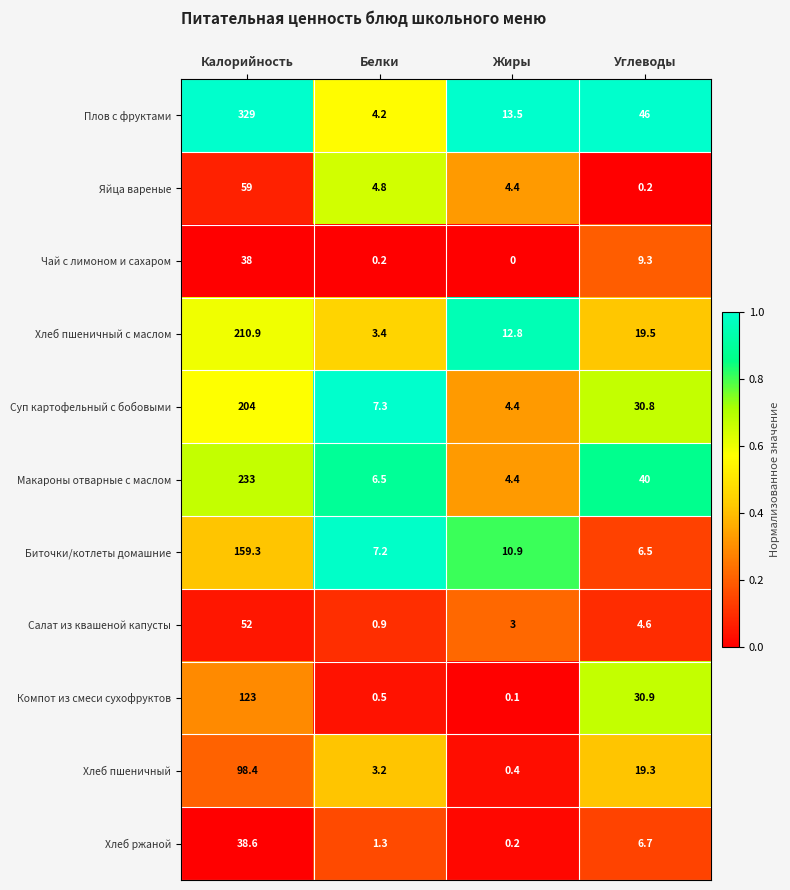

Where is Хлеб пшеничный nearest to the value 49?

Углеводы